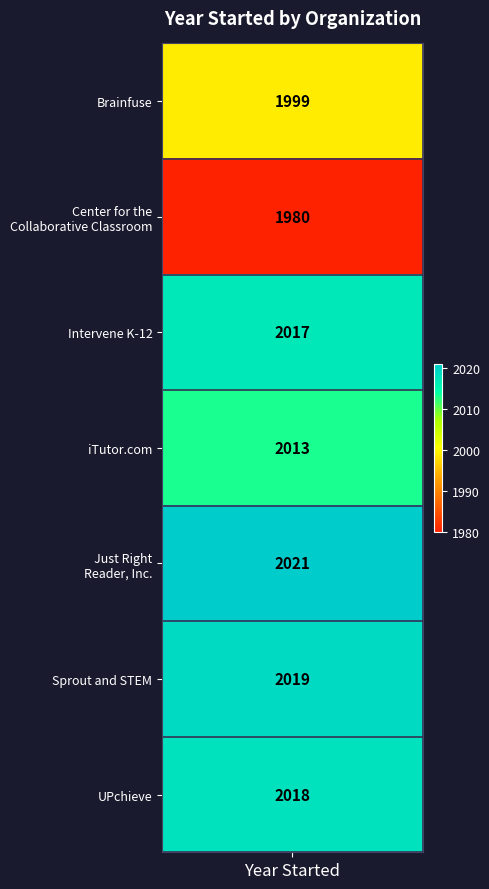

Is it true that Intervene K-12 equals -1285 at 4?

False